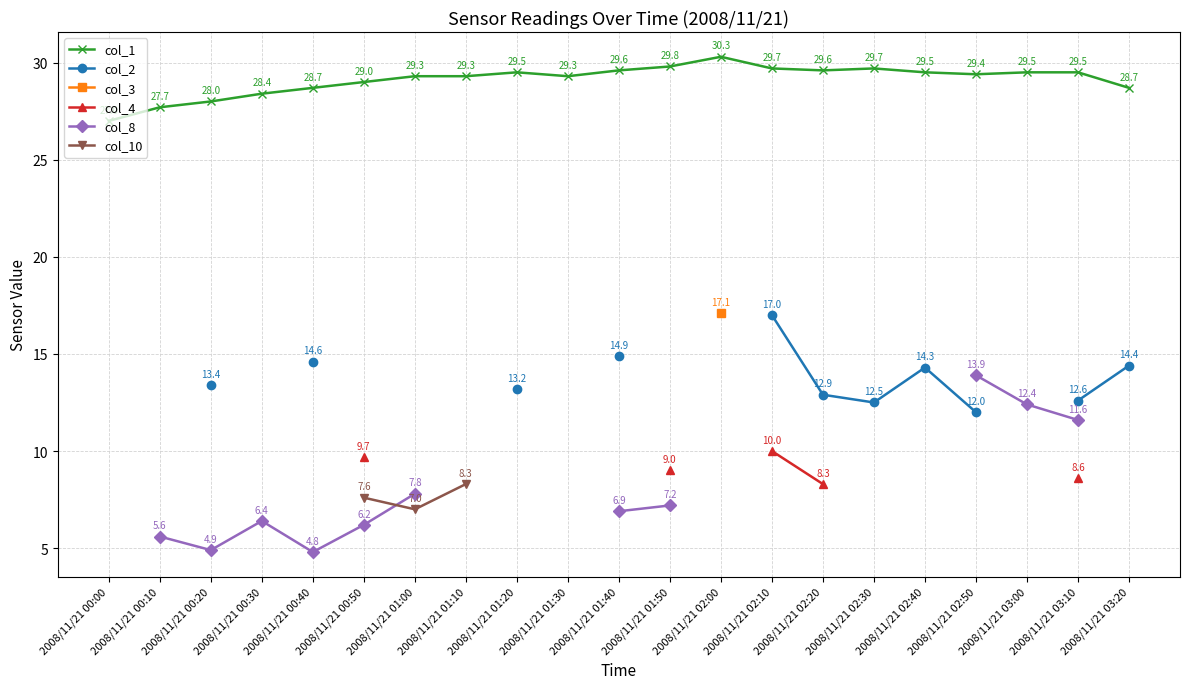

True or false: col_4 has more than 2 points higher than both neighbors.

False